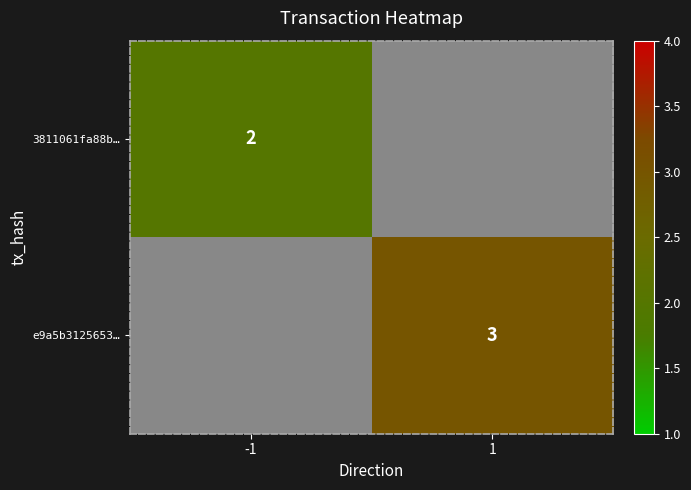

The 3811061fa88b… series shows 2 at -1. True or false?

True